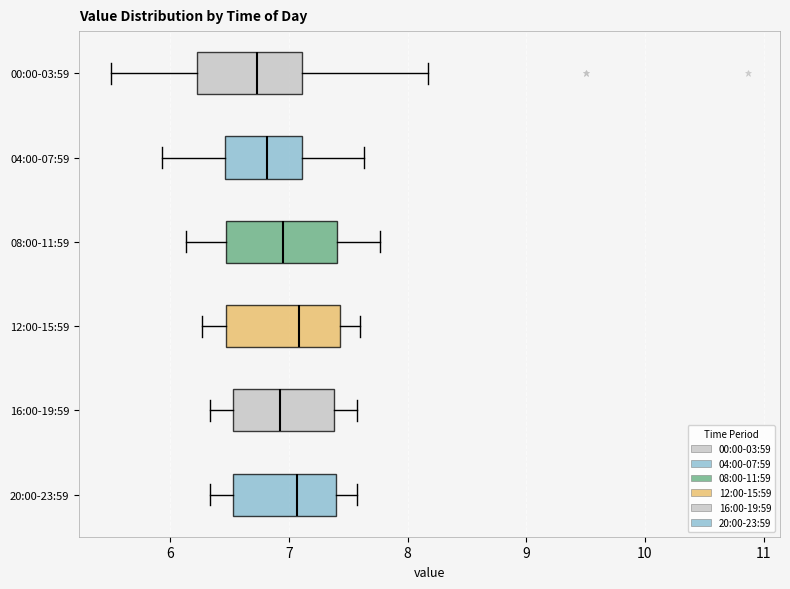

Where is the left edge of the box for 08:00-11:59 on the x-axis? The values are not printed on the chart, so give them approximately, as read against the axis.

6.5